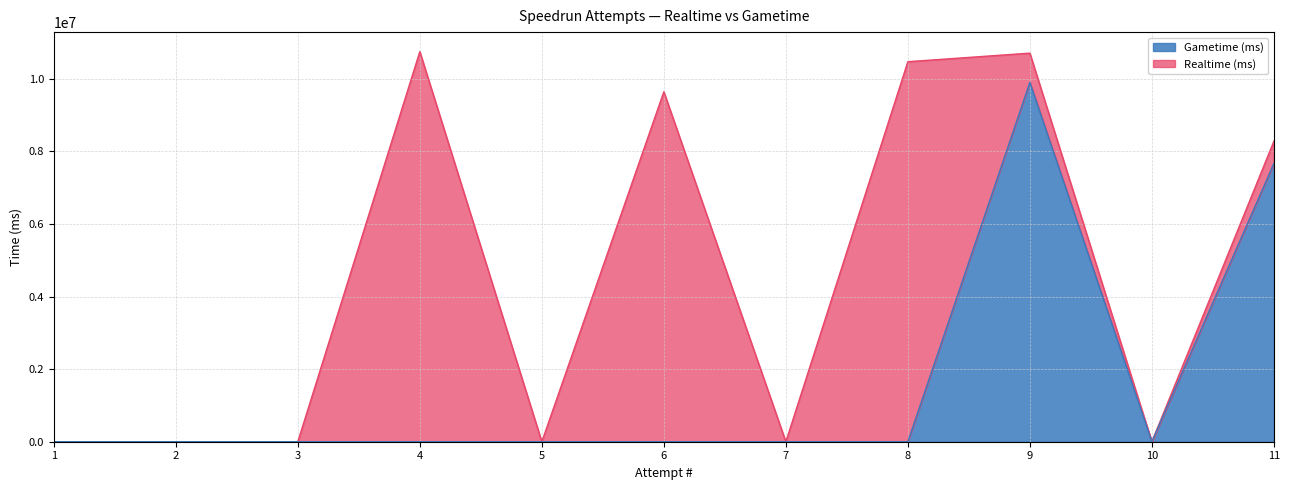

True or false: Realtime (ms) and Gametime (ms) cross at least once.

False